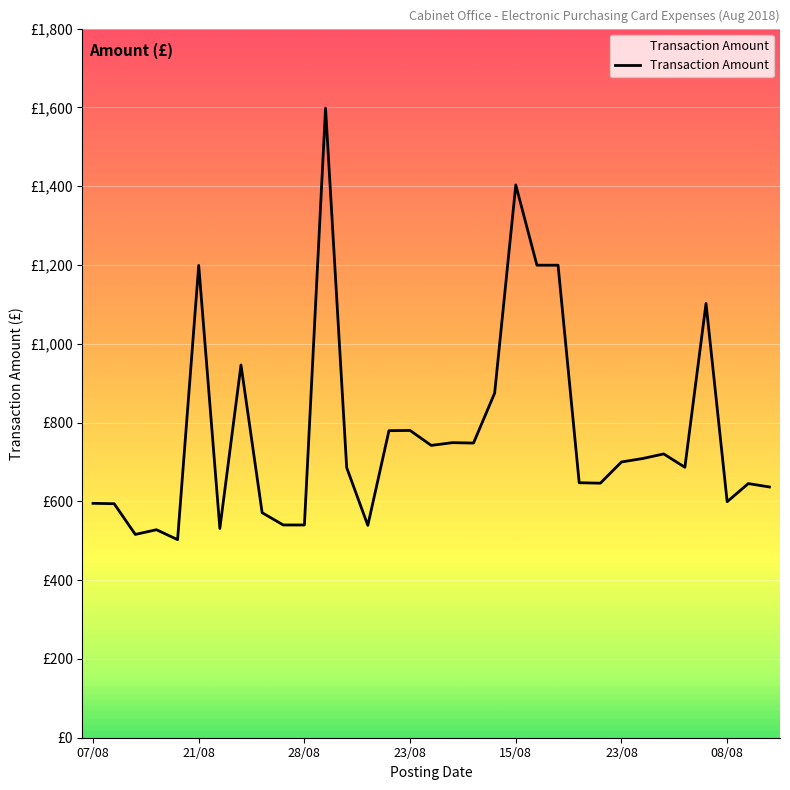

Does the chart display data point markers on the line(s)?

No